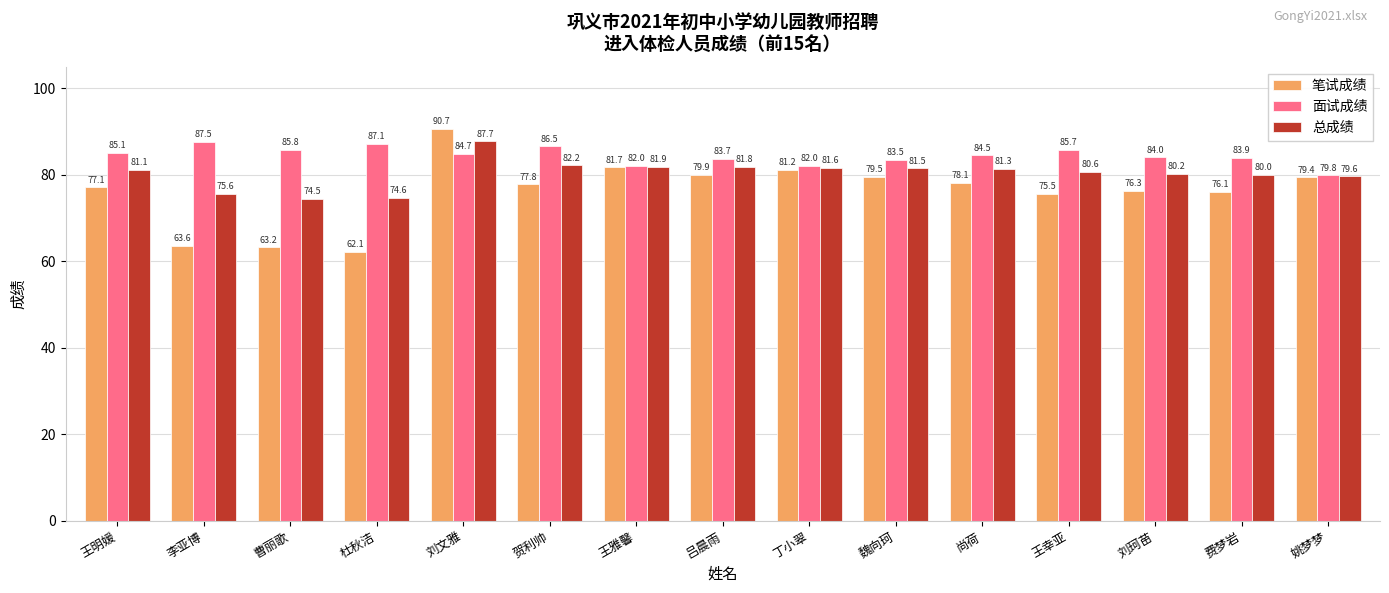

What is the average value of the 总成绩 series?

80.3